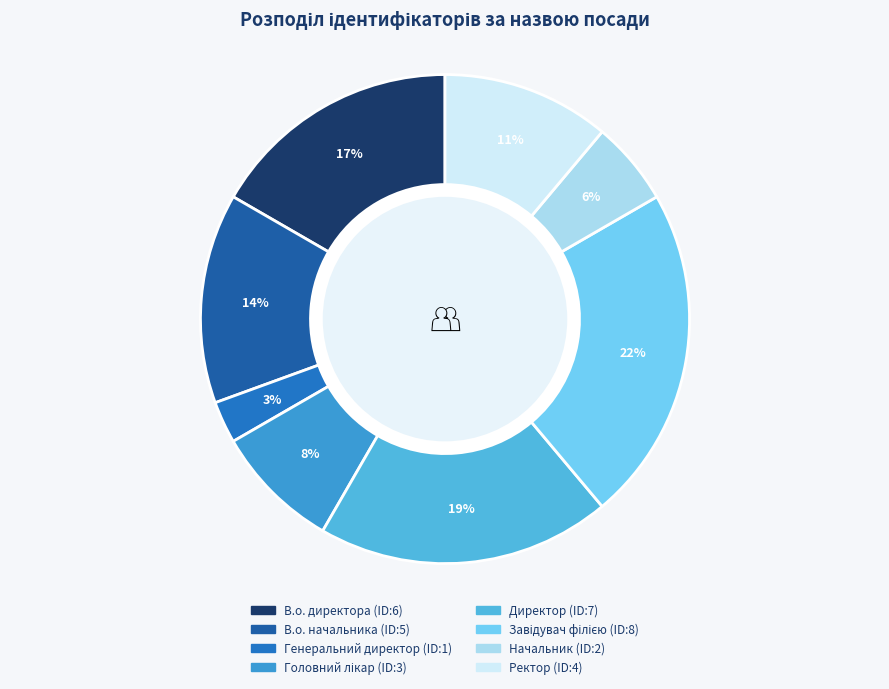

Count the number of slices in the pie.

8